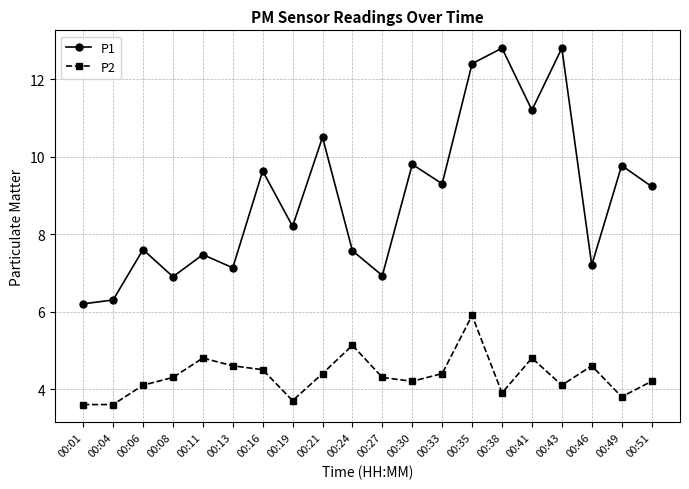

The P1 series shows 17.4 at 00:38. True or false?

False